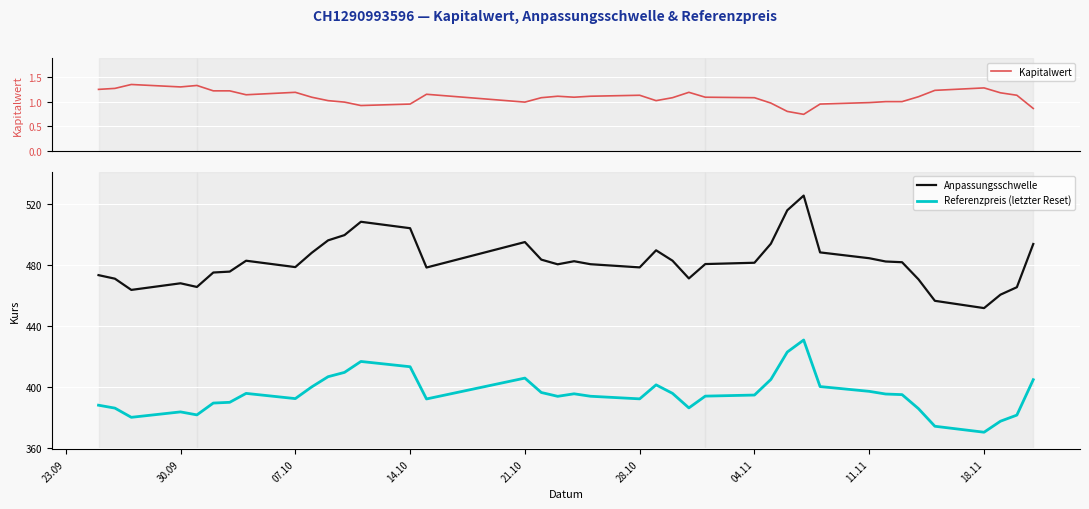

How many lines are shown in the chart?

3